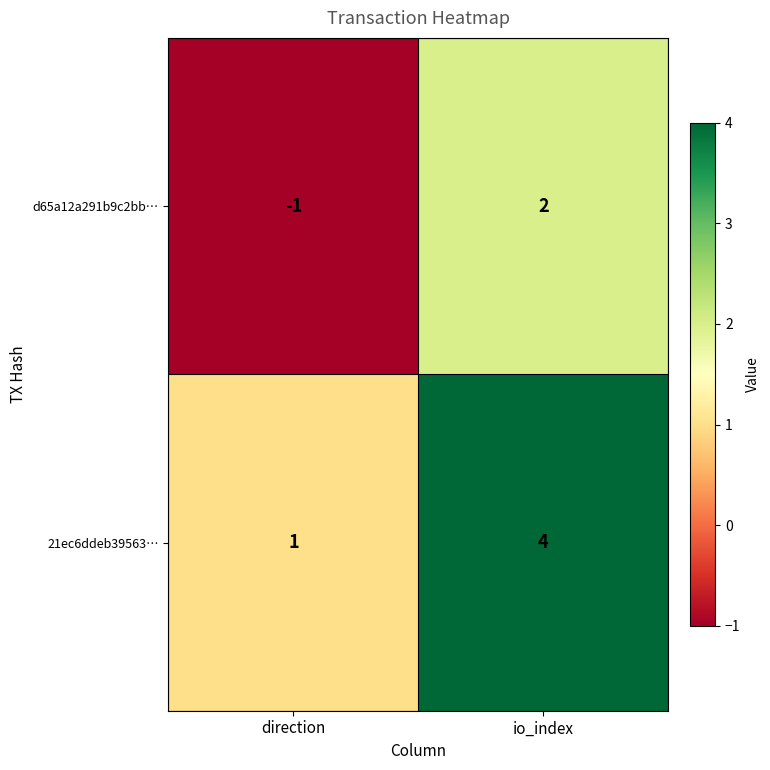

What is the difference between the d65a12a291b9c2bb… values at io_index and direction?

3